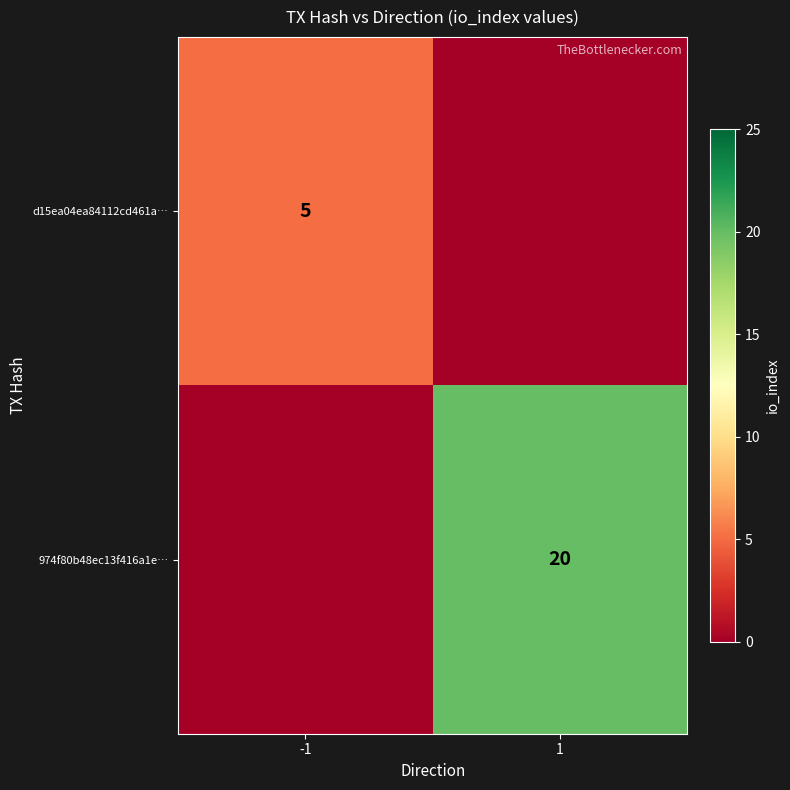

The value of d15ea04ea84112cd461a… at -1 is 5. True or false?

True